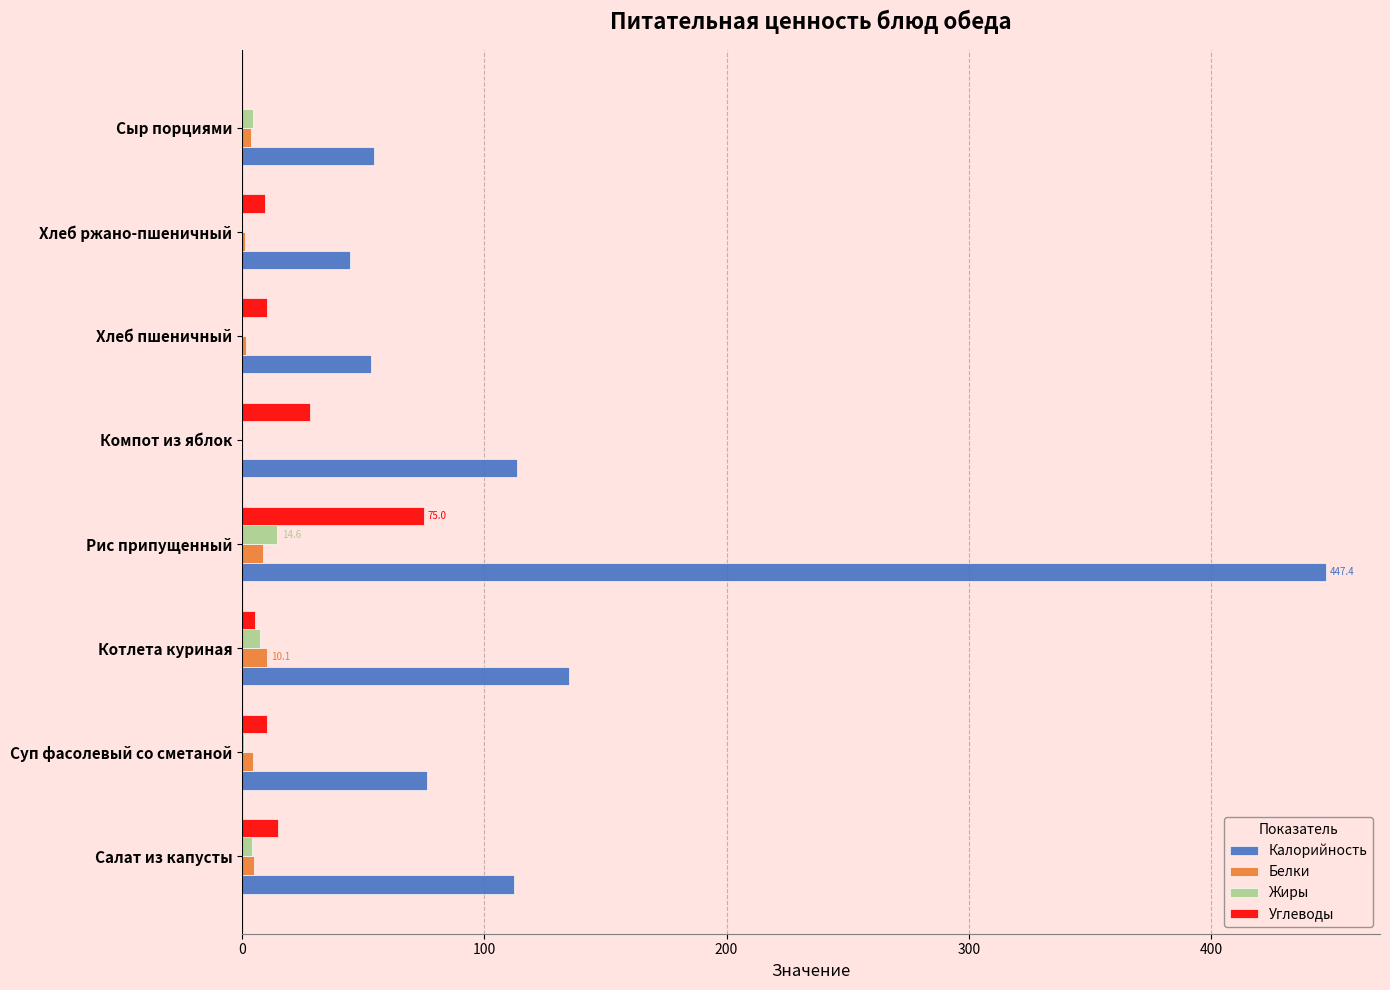

Which series has the widest spread of values?

Калорийность